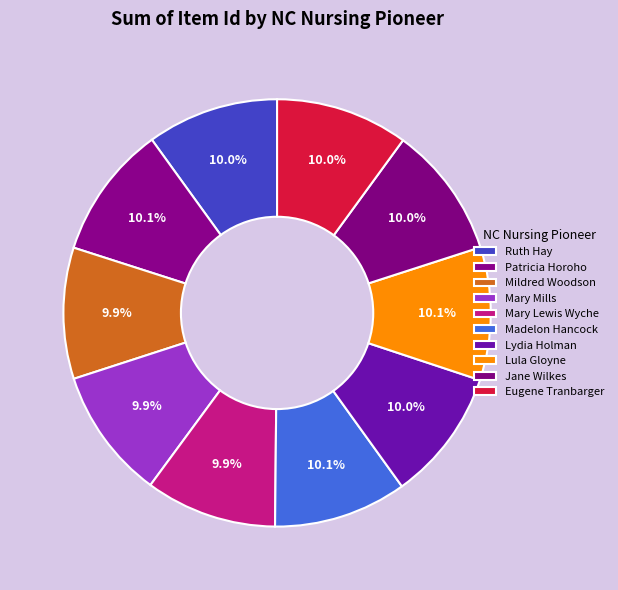

How many slices are in this pie chart?

10